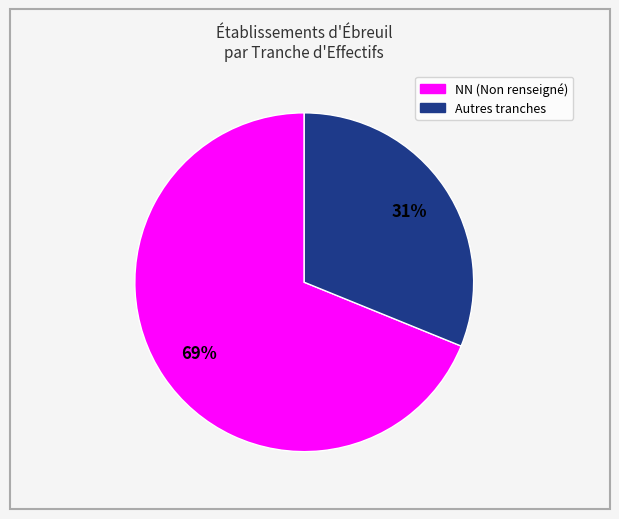

To the nearest percent, what is the average slice percentage?

50%